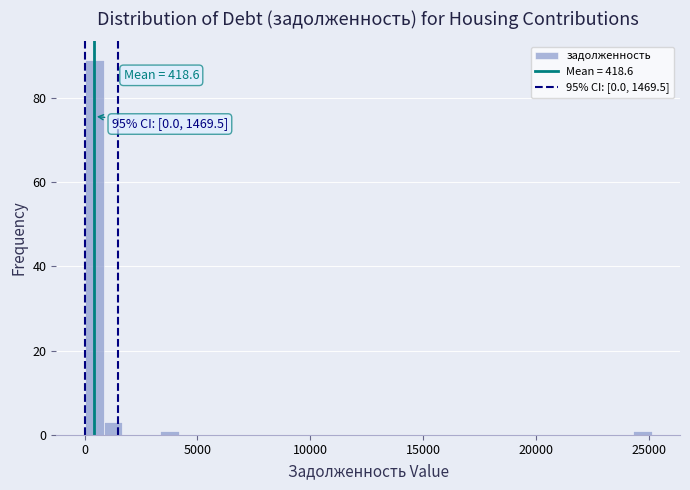

Read against the x-axis, roughly where is the centre of the tallest bar?

500